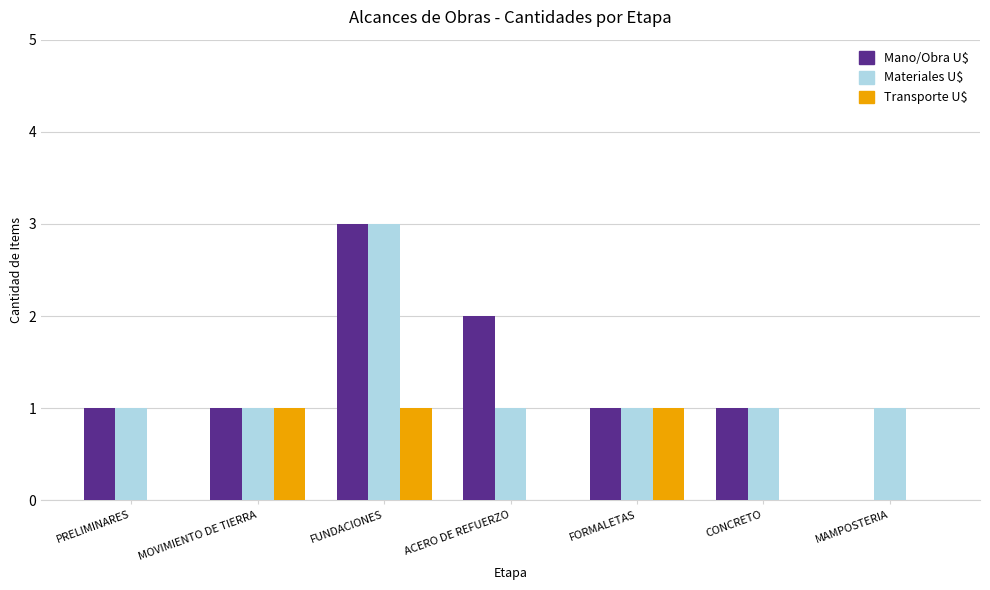

How many groups of bars are there?

7